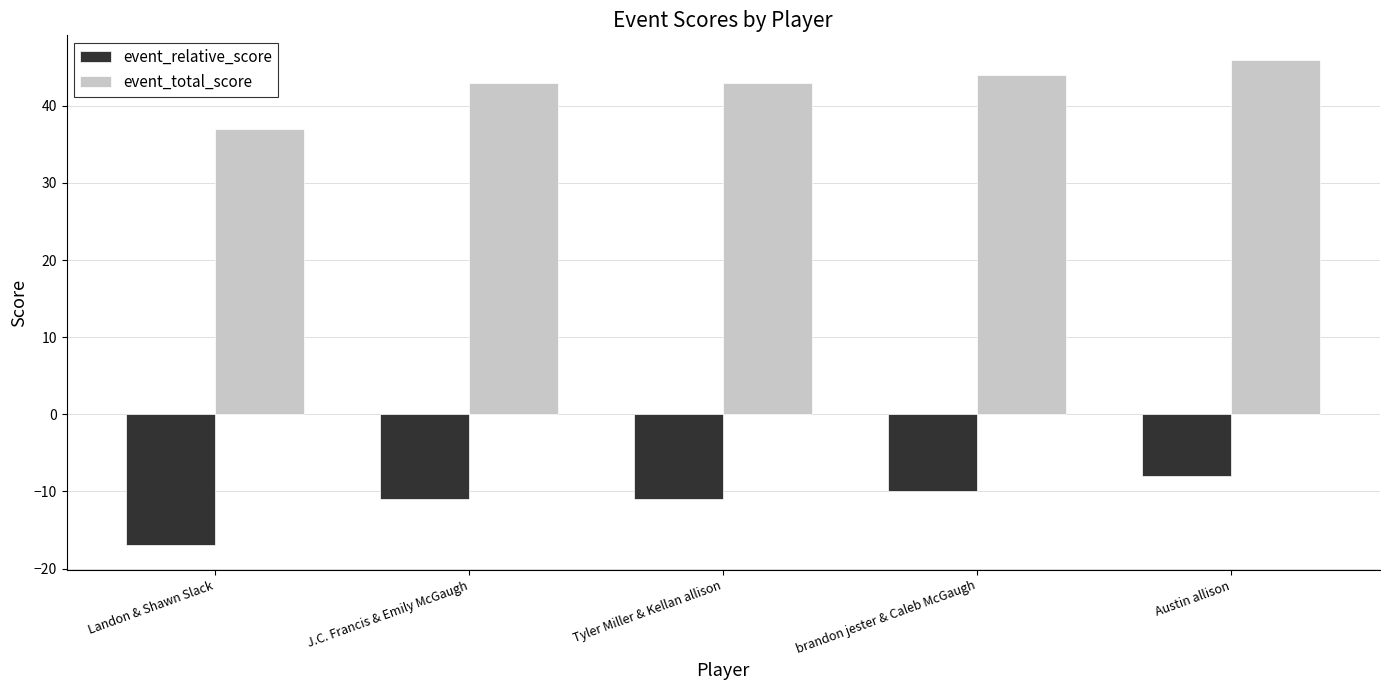

True or false: event_total_score has a value of 67 at brandon jester & Caleb McGaugh.

False